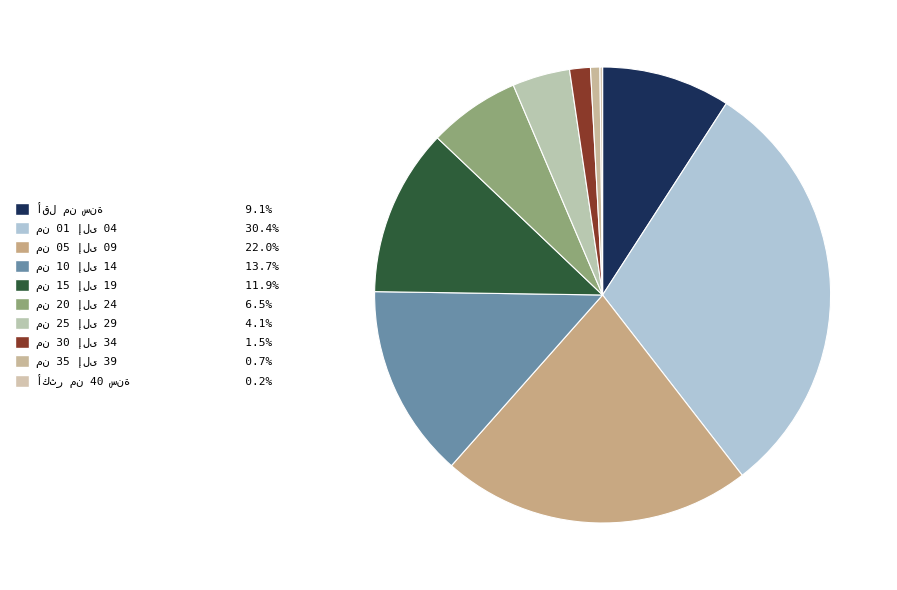

Which slice is the largest?

من 01 إلى 04